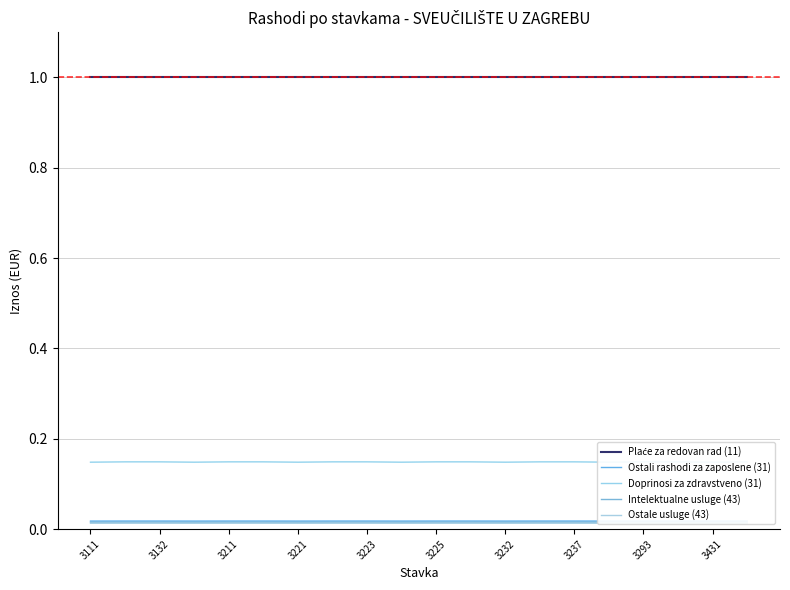

Reading left to right, list all the values displayed in this chart.

Plaće za redovan rad (11): 1.0	1.0	1.0	1.0	1.0	1.0	1.0	1.0	1.0	1.0	1.0	1.0	1.0	1.0	1.0	1.0	1.0	1.0	1.0	1.0
Ostali rashodi za zaposlene (31): 0.0	0.0	0.0	0.0	0.0	0.0	0.0	0.0	0.0	0.0	0.0	0.0	0.0	0.0	0.0	0.0	0.0	0.0	0.0	0.0
Doprinosi za zdravstveno (31): 0.1	0.1	0.1	0.1	0.1	0.1	0.1	0.1	0.1	0.1	0.1	0.1	0.1	0.1	0.1	0.1	0.1	0.1	0.1	0.1
Intelektualne usluge (43): 0.0	0.0	0.0	0.0	0.0	0.0	0.0	0.0	0.0	0.0	0.0	0.0	0.0	0.0	0.0	0.0	0.0	0.0	0.0	0.0
Ostale usluge (43): 0.0	0.0	0.0	0.0	0.0	0.0	0.0	0.0	0.0	0.0	0.0	0.0	0.0	0.0	0.0	0.0	0.0	0.0	0.0	0.0